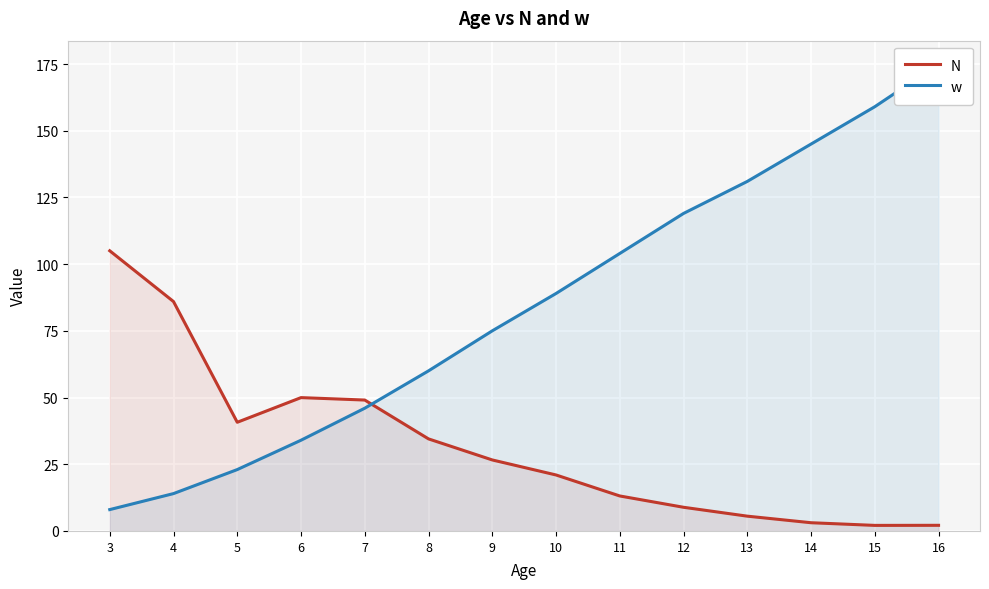

At which category is the sum across all series the highest?

16